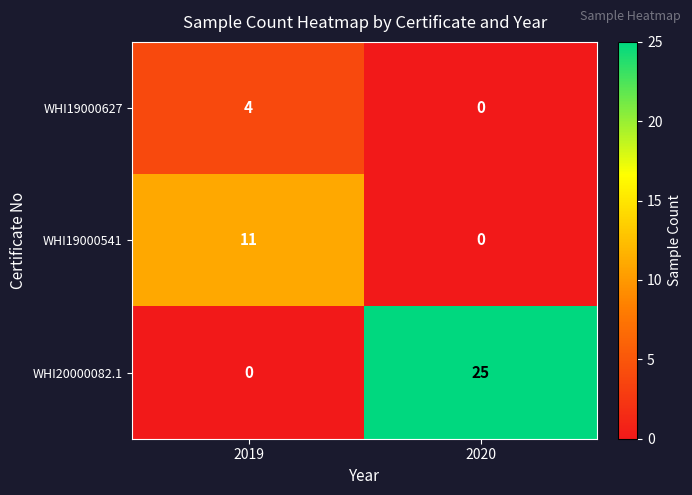

The value of WHI19000541 at 2019 is 11. True or false?

True